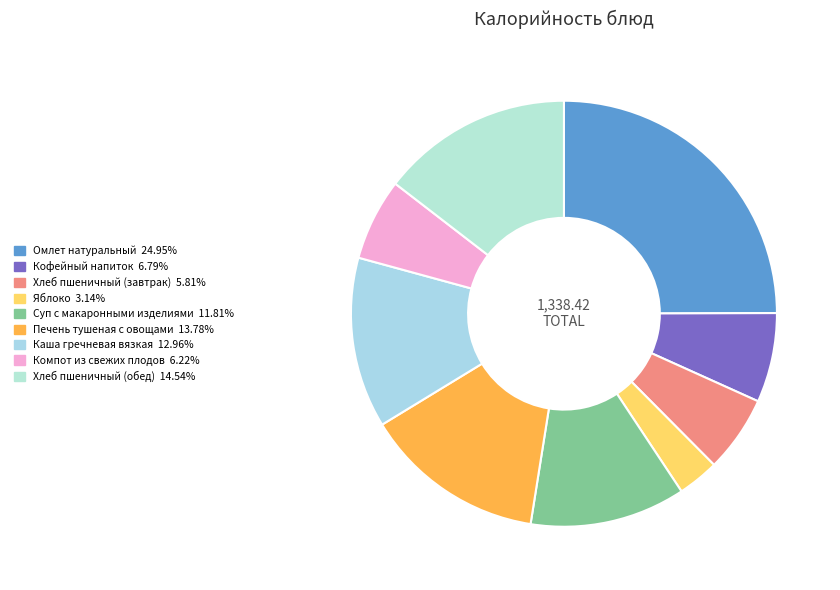

What is the change in value from Омлет натуральный to Кофейный напиток?

-243.0